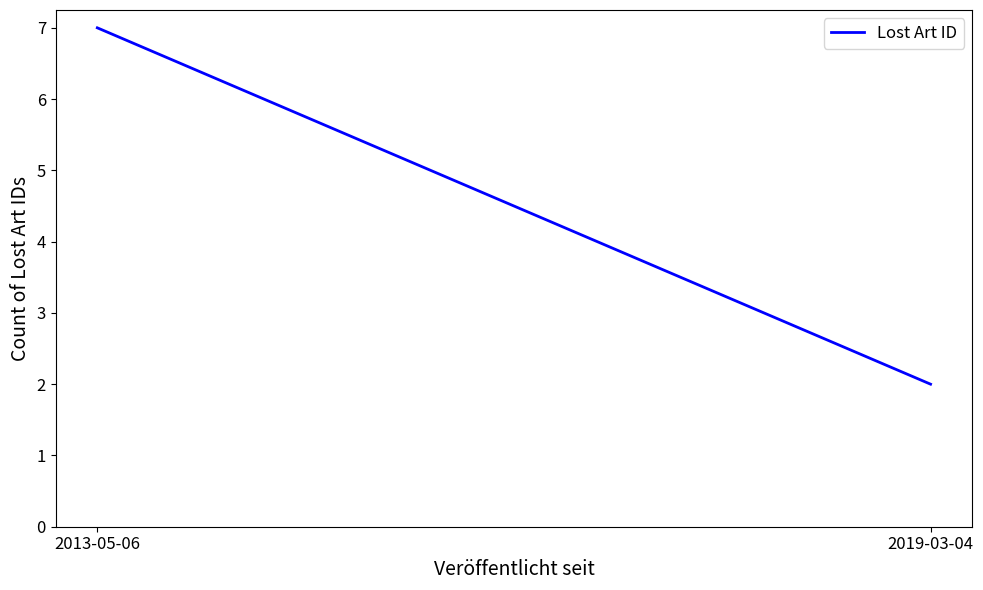

List the labels in order of value, largest first.

2013-05-06, 2019-03-04